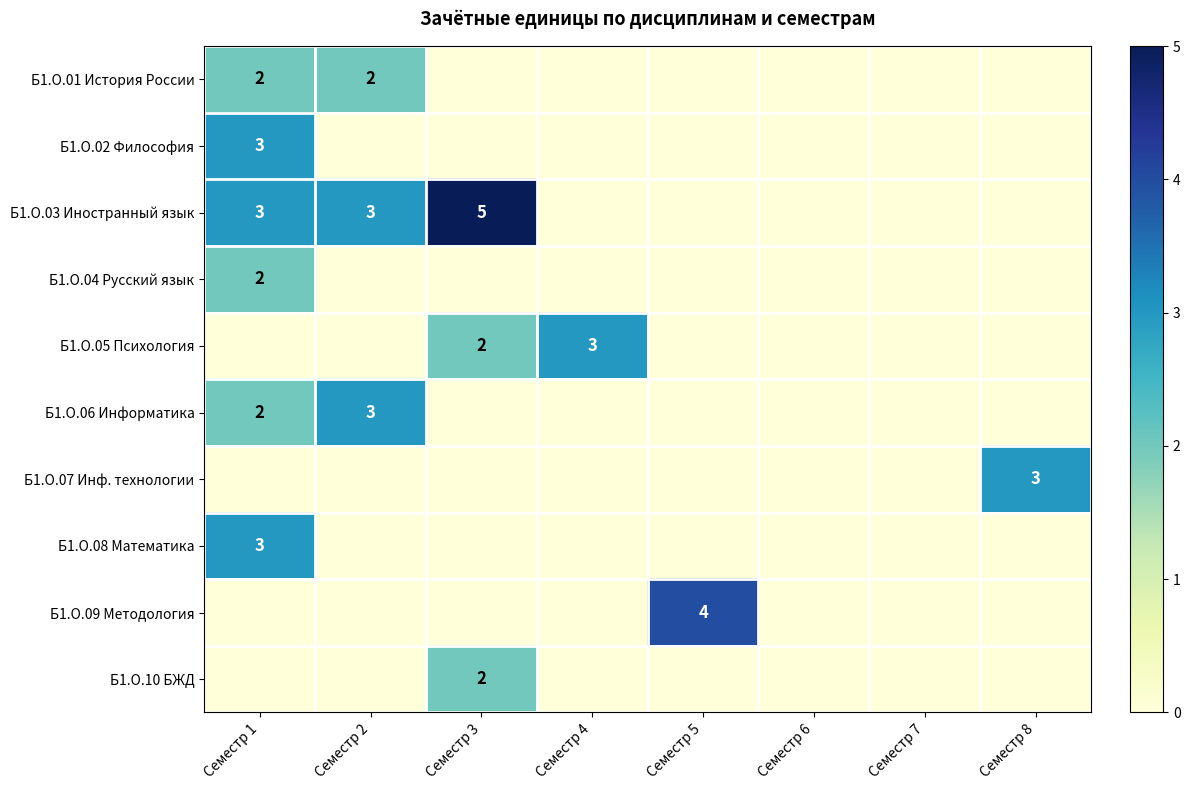

At which category is the sum across all series the highest?

Семестр 1